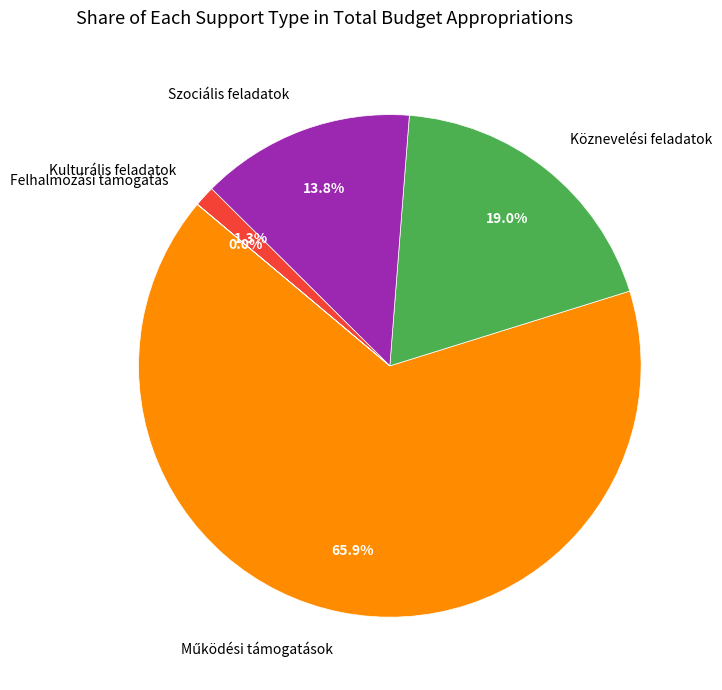

Does Szociális feladatok account for over 50% of the chart?

No